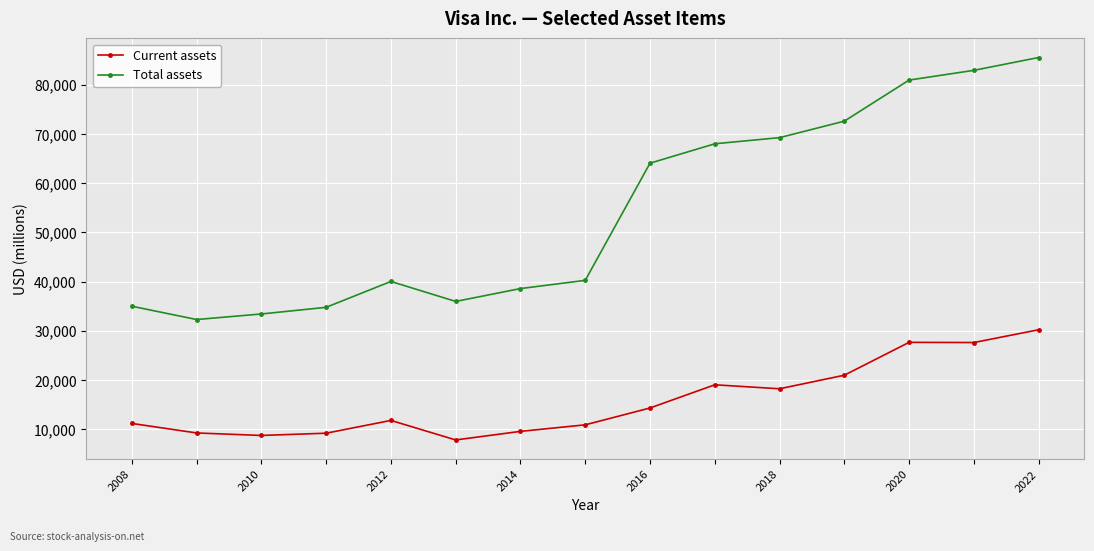

At how many categories does at least one series exceed 48232?

7